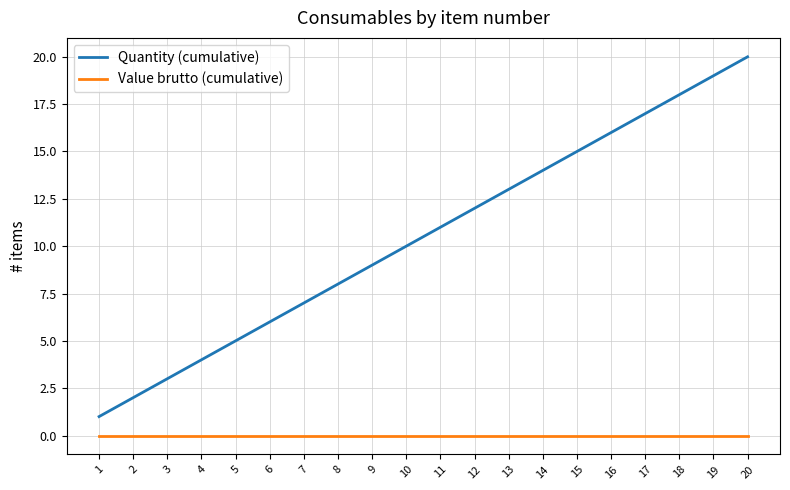

How many series are shown in this chart?

2